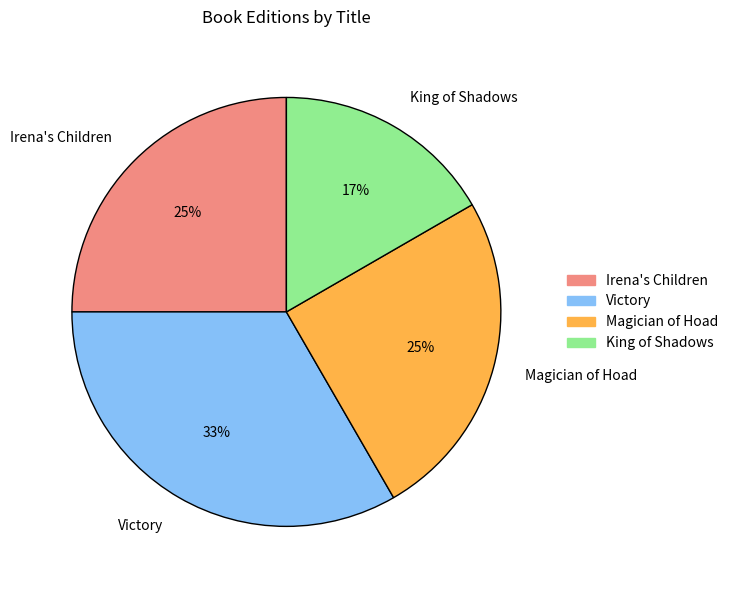

Which slice is the largest?

Victory